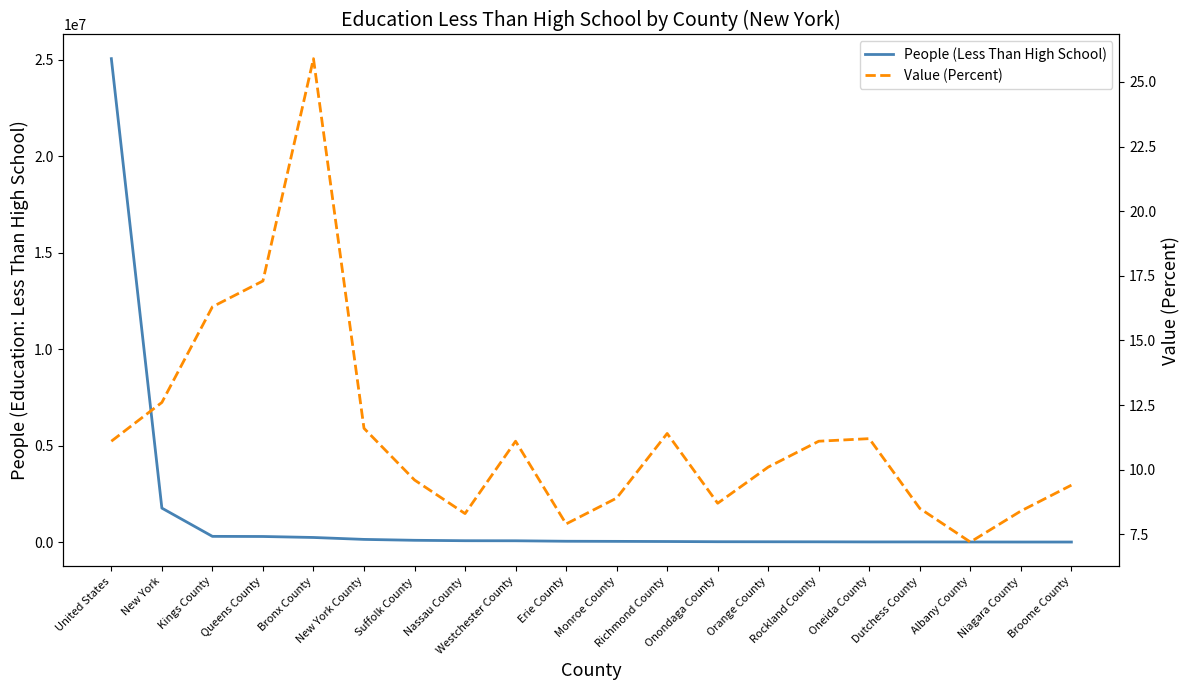

How many data points in Value (Percent) are above 11?

10